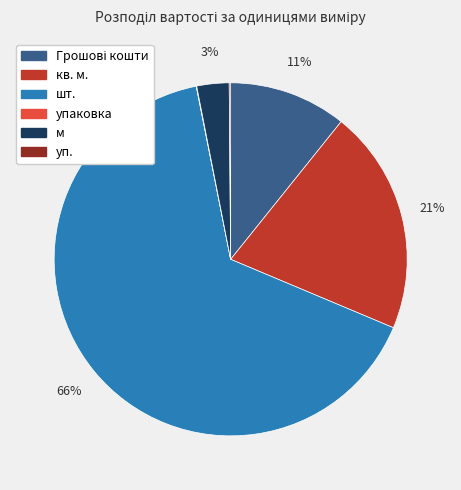

To the nearest percent, what is the difference between the largest and smallest slice percentages?

65%